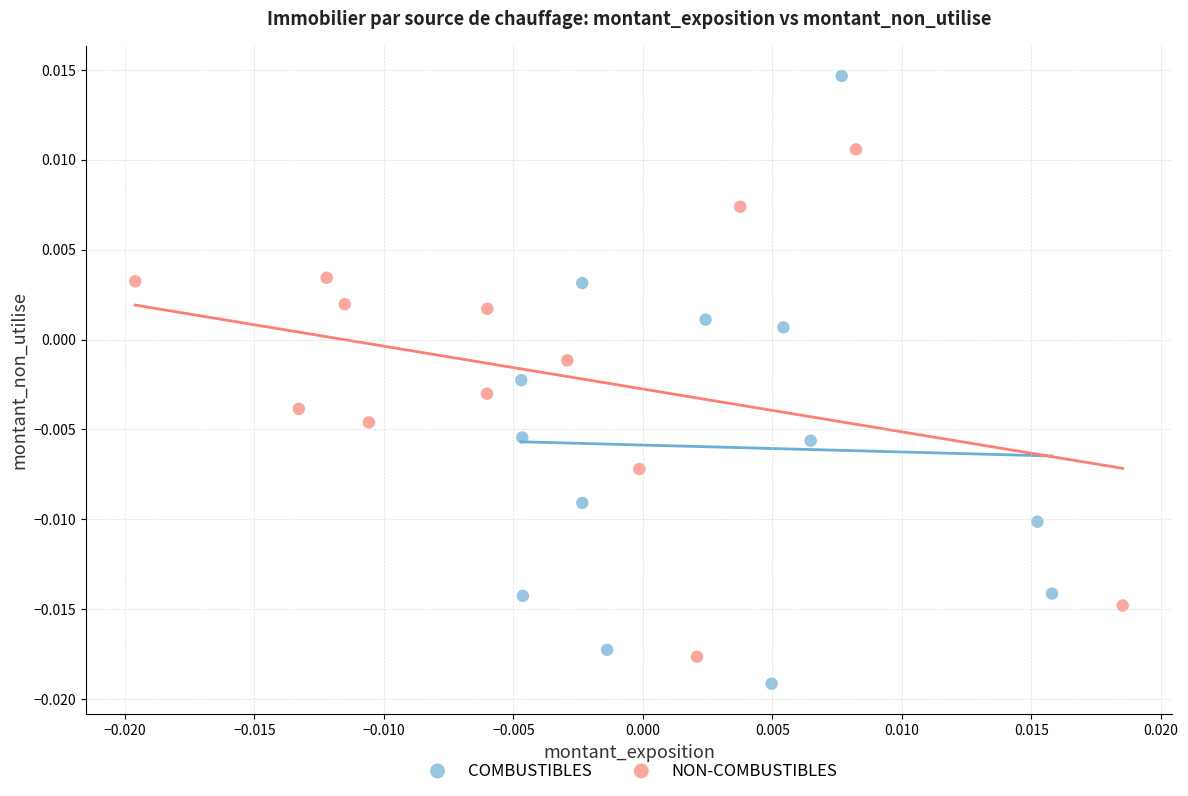

Which series contains the highest Y value?

COMBUSTIBLES